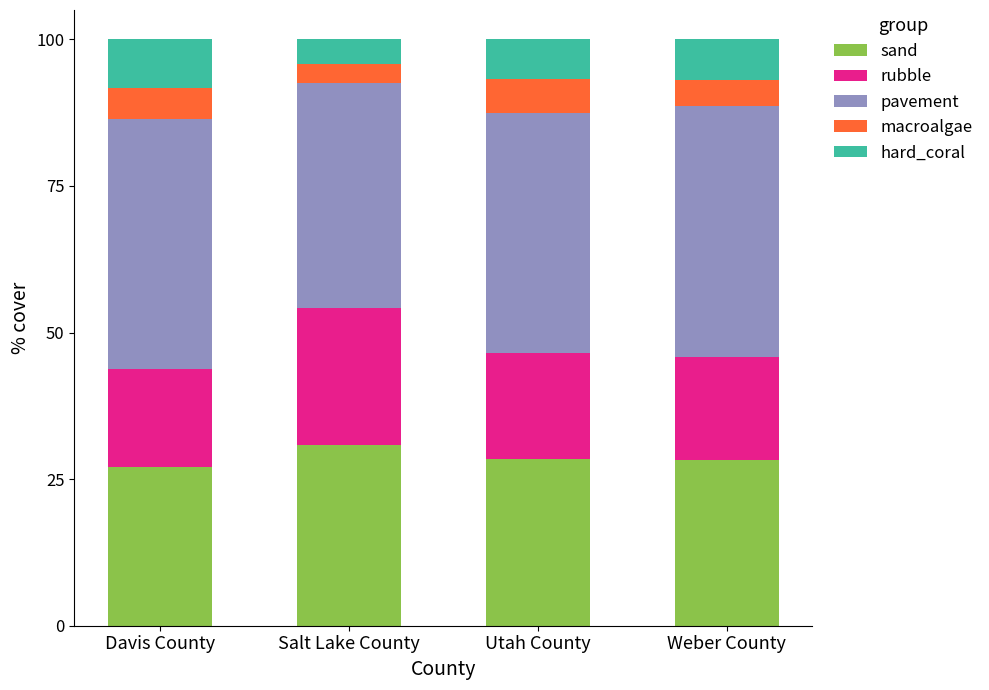

What is the total value across all series at Utah County?

100.0